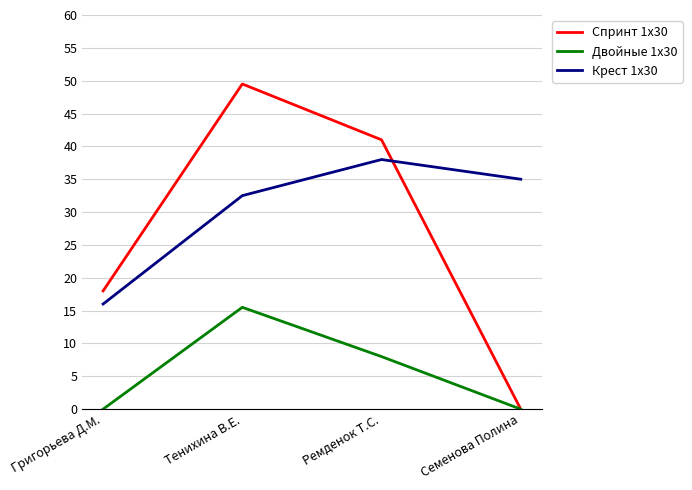

How many intersections are there between Крест 1х30 and Спринт 1х30?

1